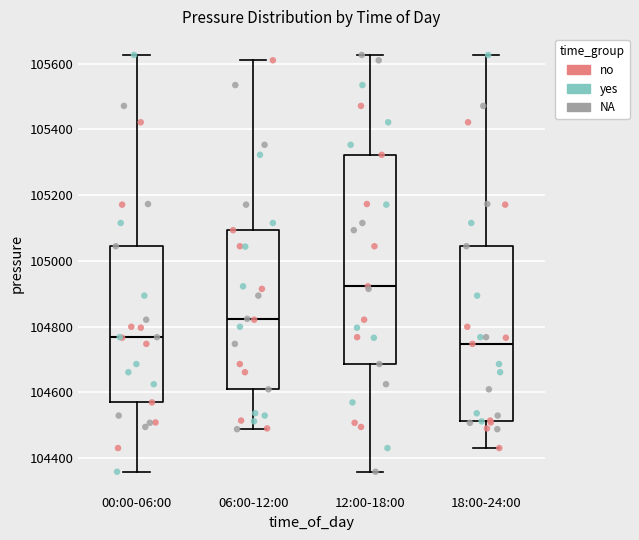

Which box is the tallest, from its lower edge to its upper edge?

12:00-18:00